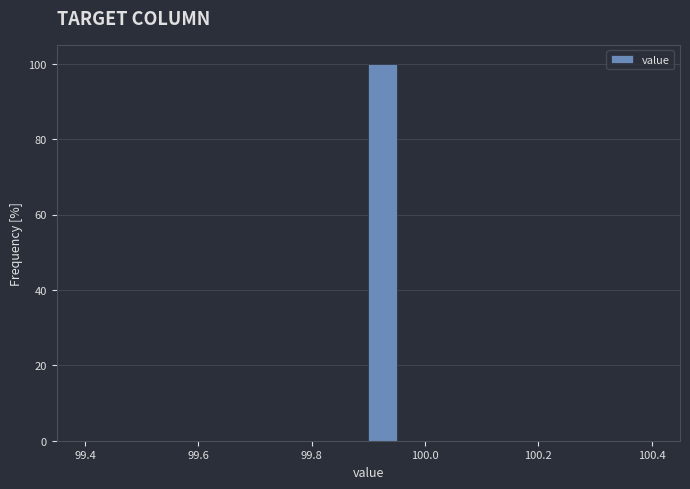

Read against the x-axis, roughly where is the centre of the tallest bar?

99.92